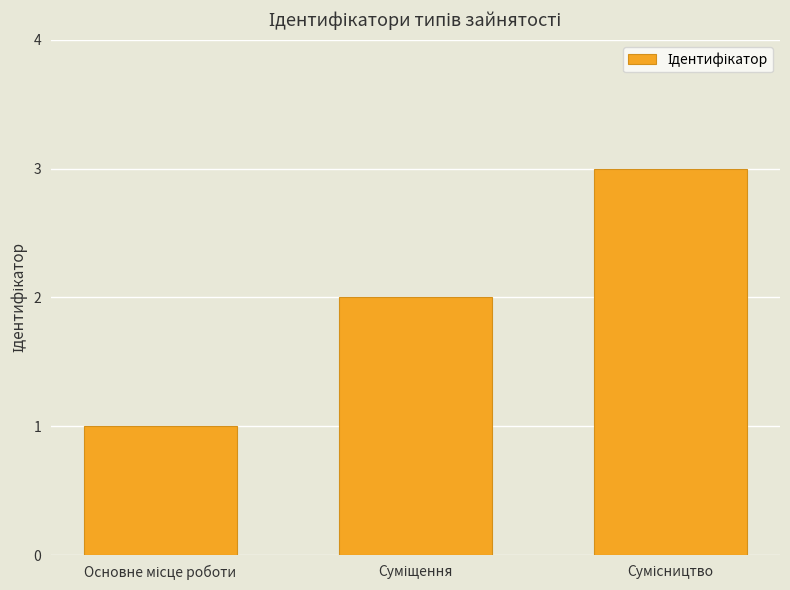

What is the sum of all values?

6